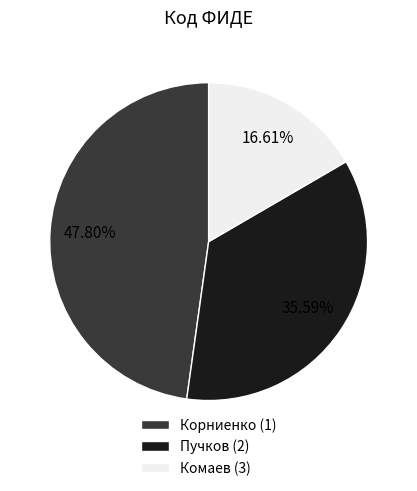

Approximately how many times larger is the value at Пучков (2) compared to Комаев (3)?

2.1